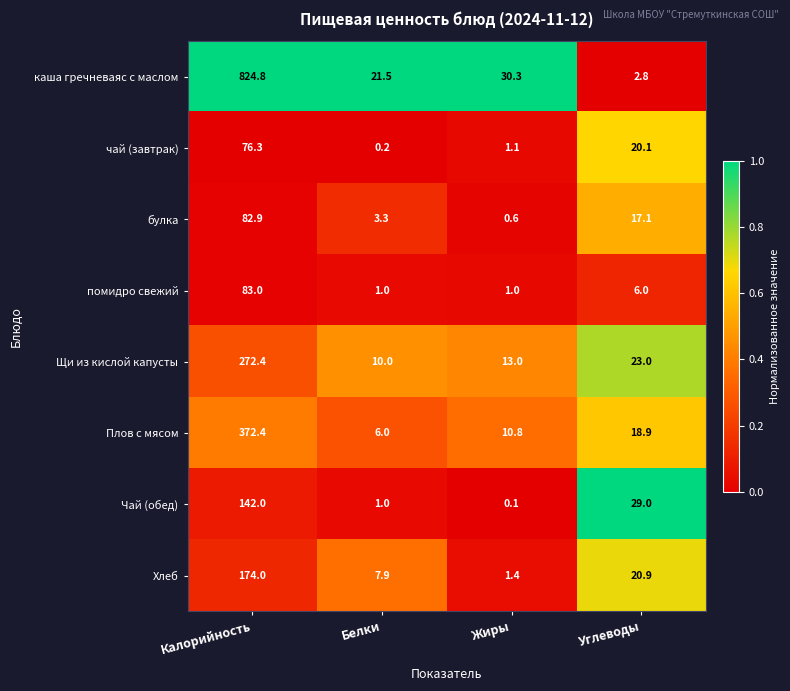

What is the maximum value shown in the chart?

824.8